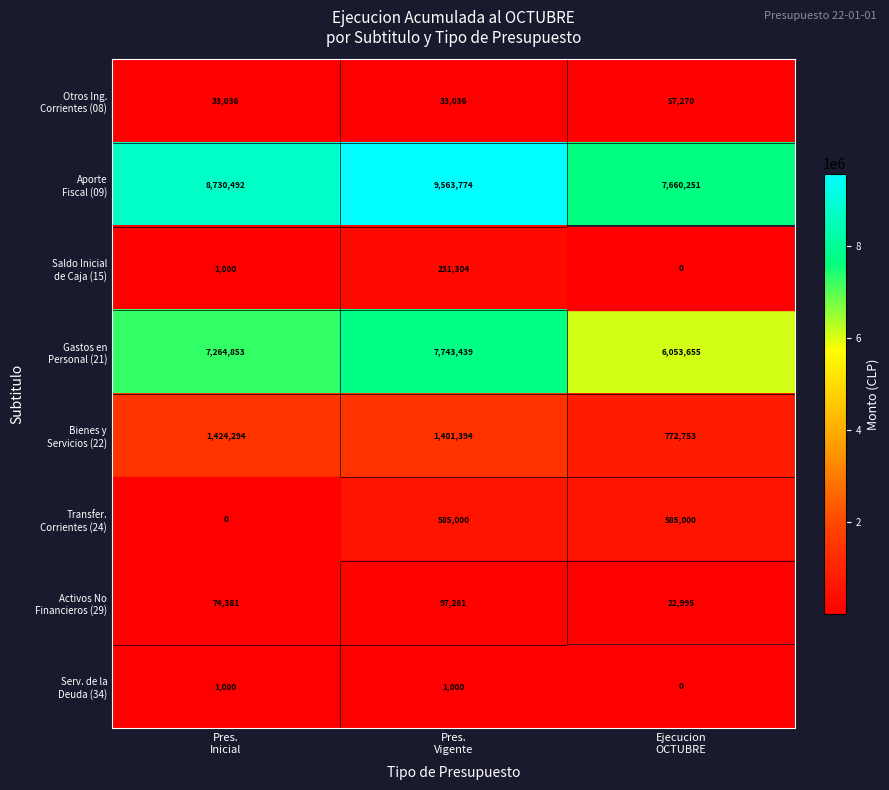

What is the total value across all series at Pres.
Vigente?

19656228